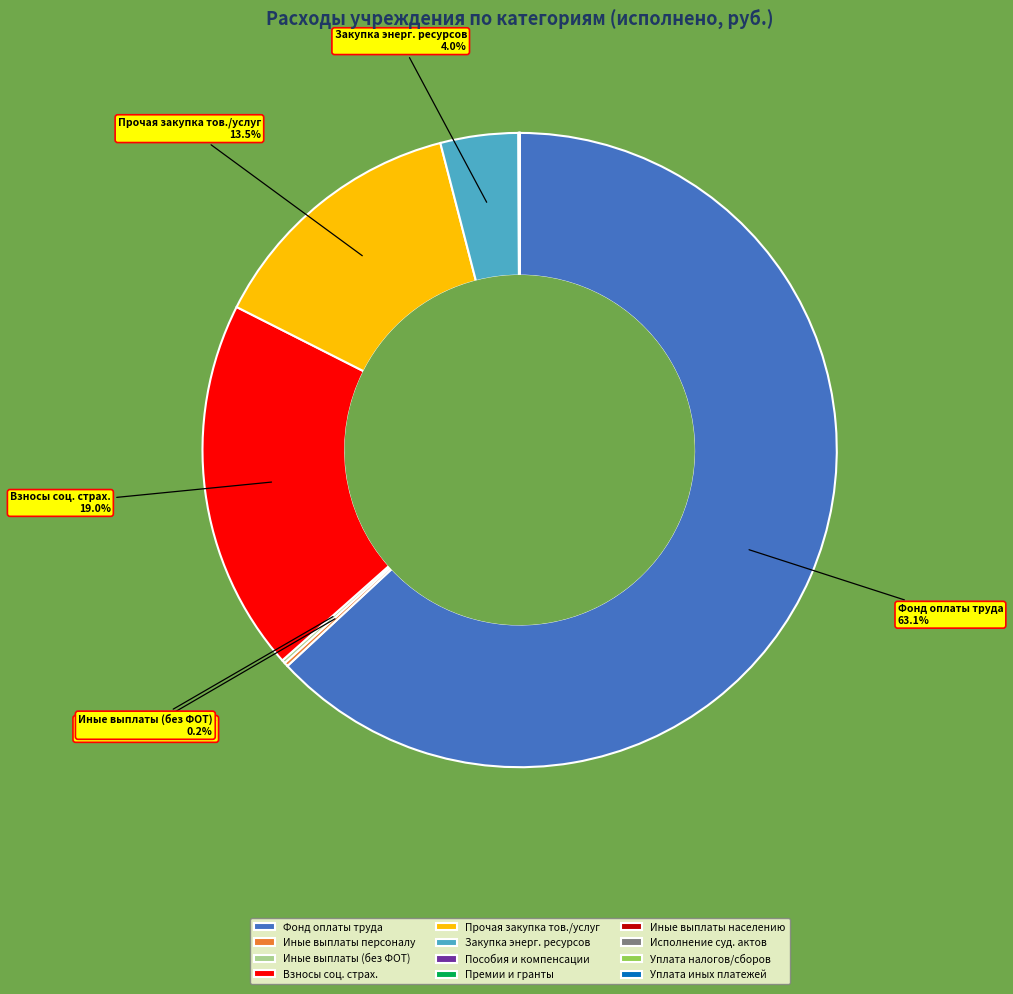

What percentage do Взносы соц. страх. and Фонд оплаты труда together represent?

82.1%